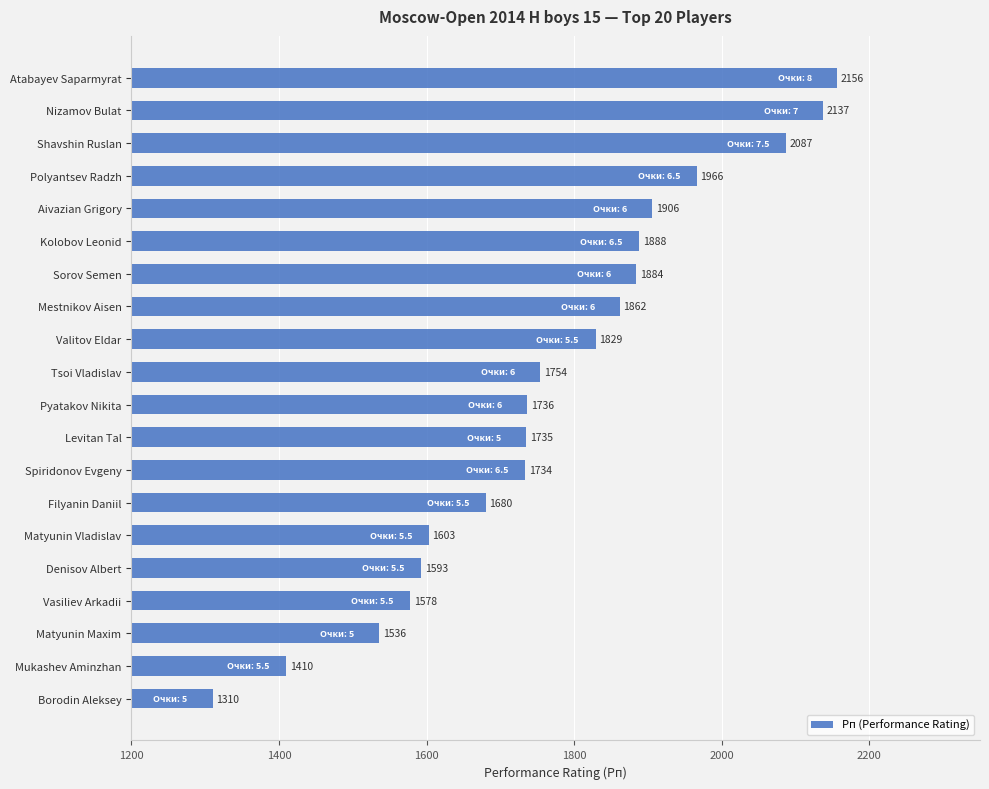

What is the sum of the values at Valitov Eldar and Spiridonov Evgeny?

3563